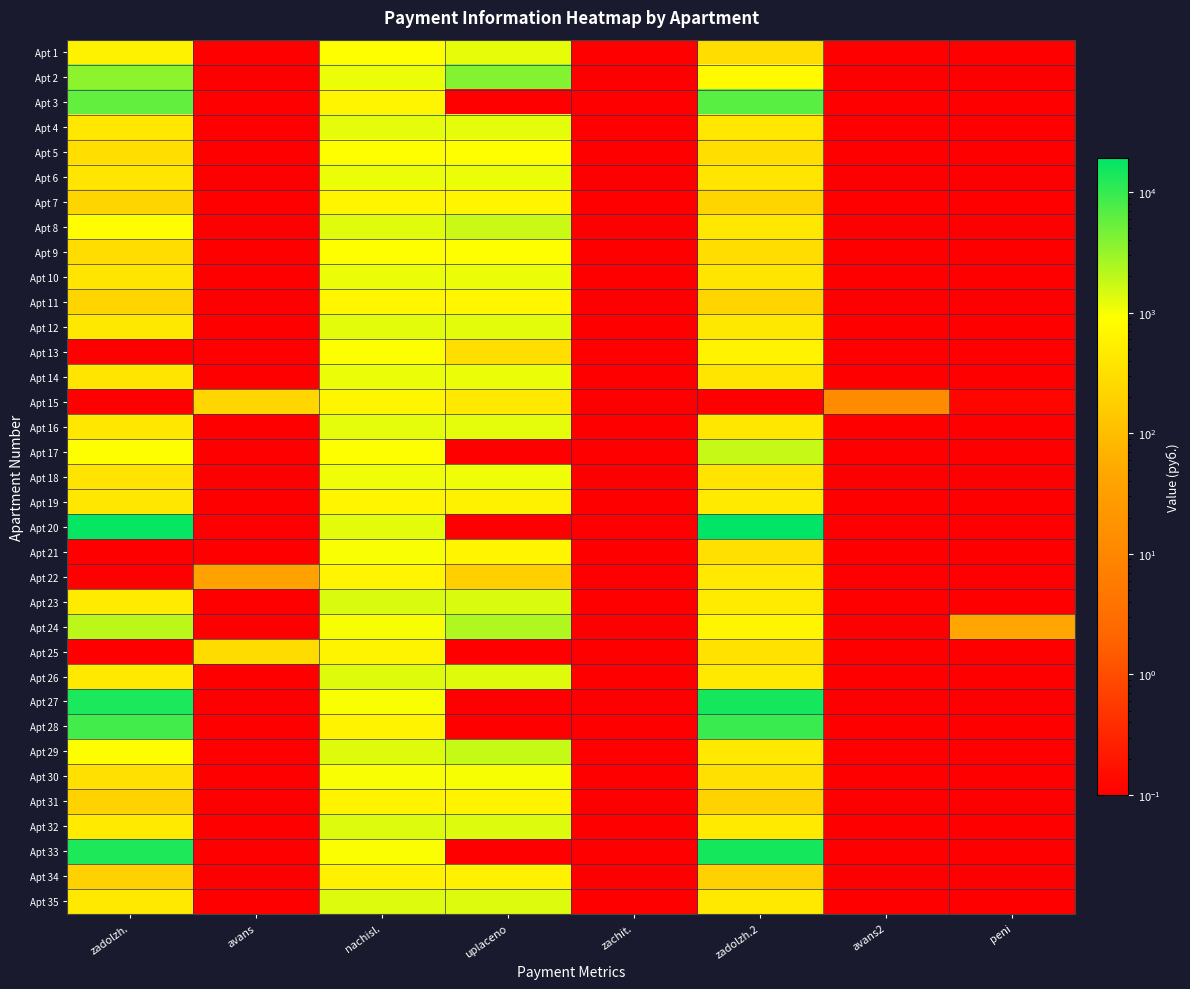

Which series changed the most between uplaceno and zadolzh.2?

Apt 20